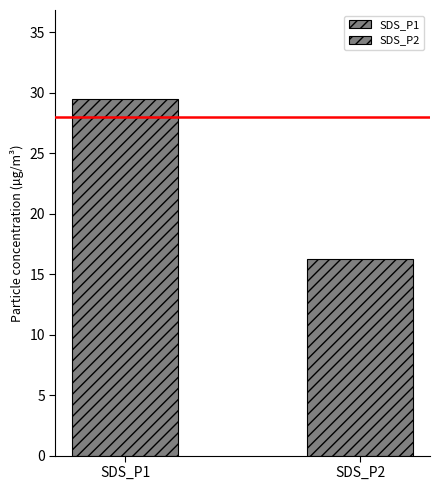

How many categories are shown in the chart?

1